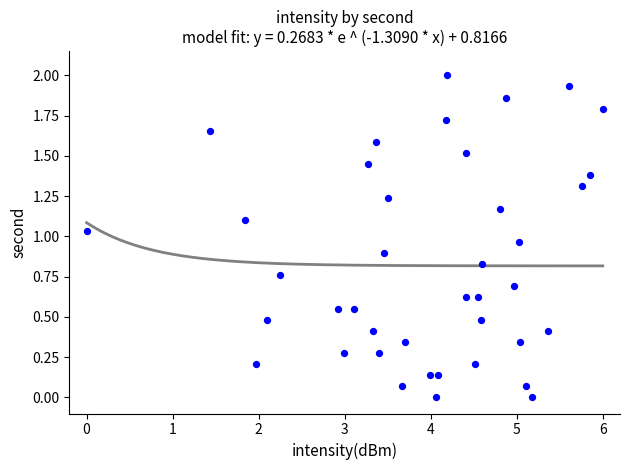

What is the range of X values (max minus min)?

6.0